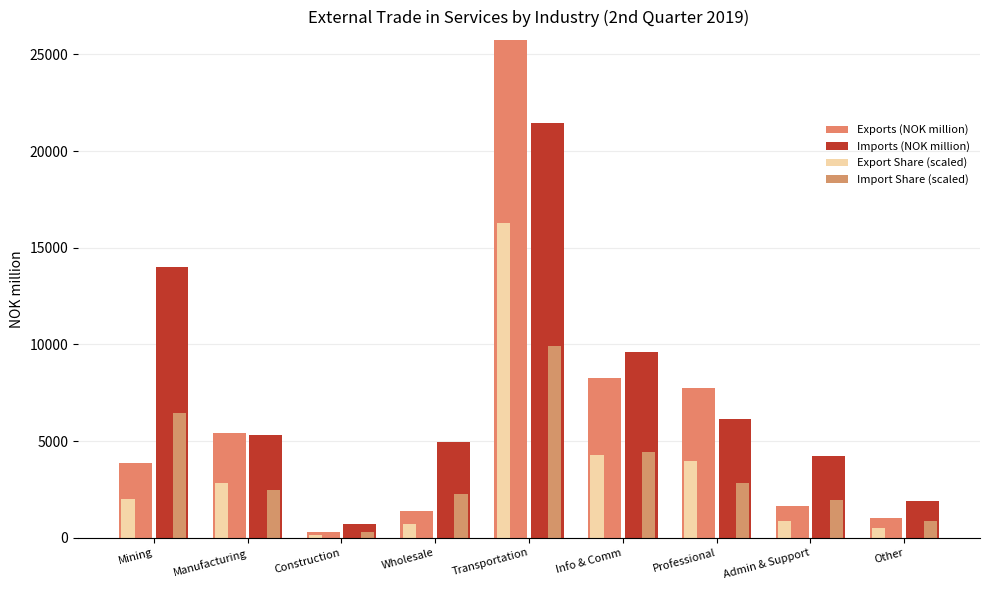

What are all the series names shown in the legend?

Exports (NOK million), Imports (NOK million), Export Share (scaled), Import Share (scaled)